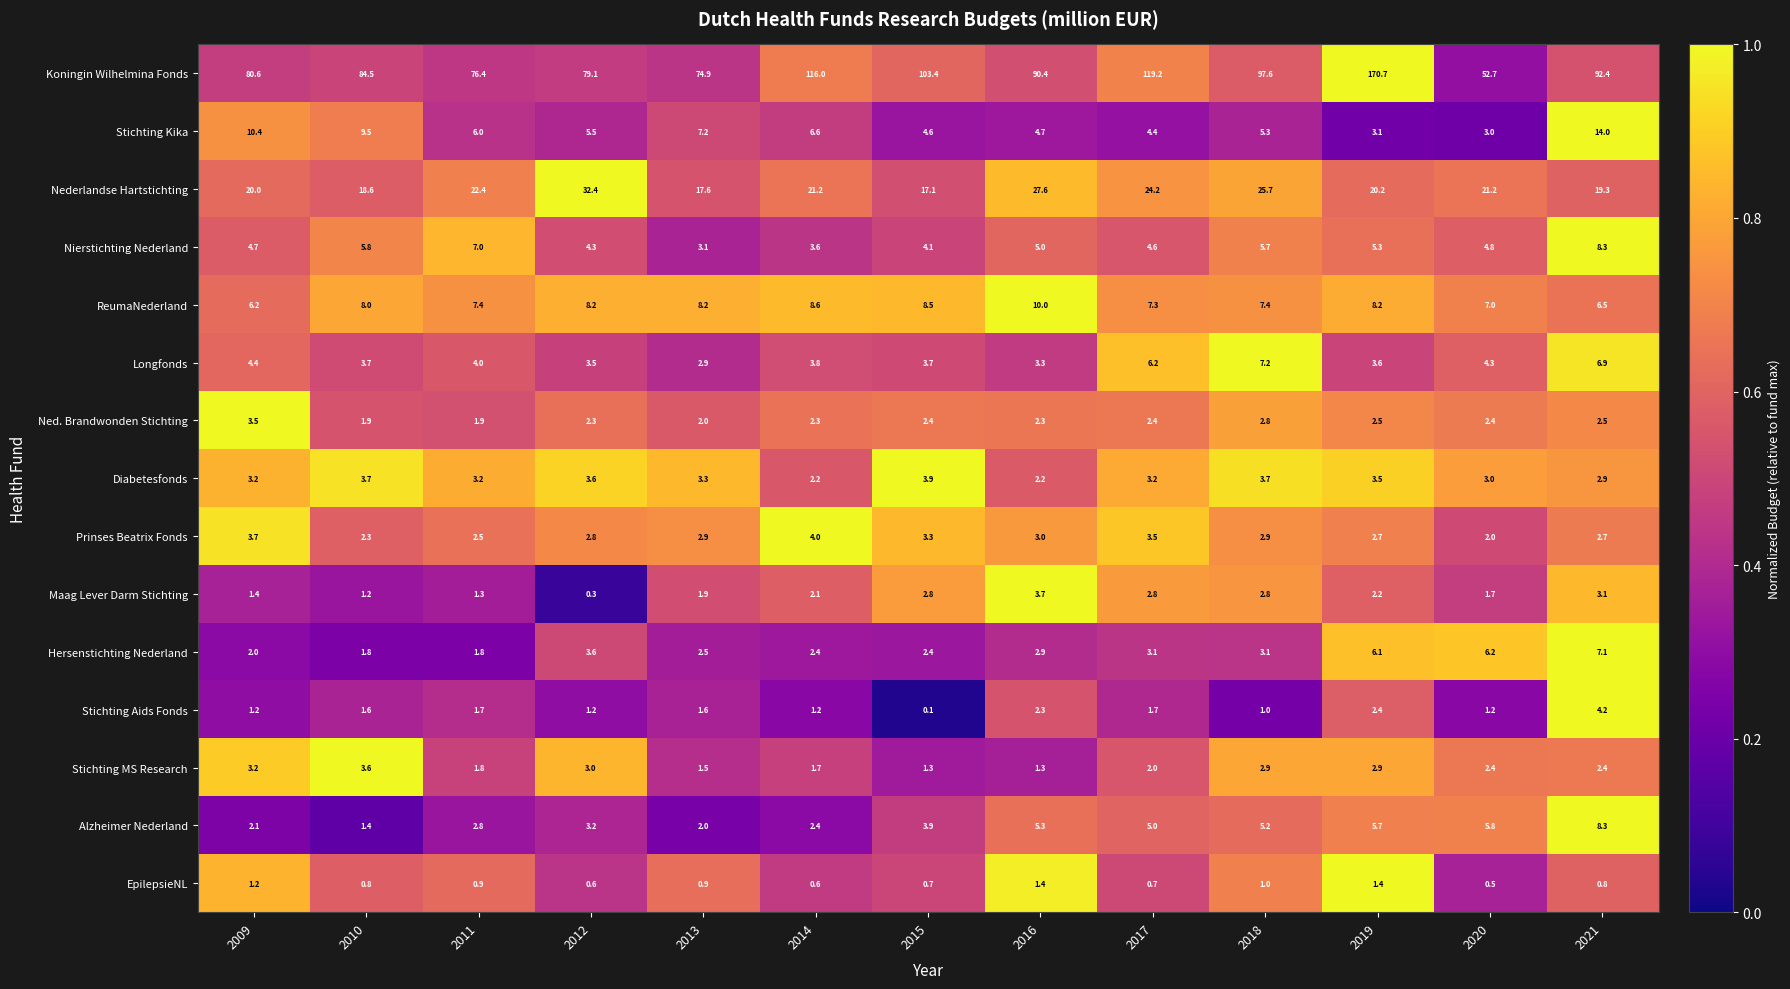

What is the average value of the Nederlandse Hartstichting series?

22.1